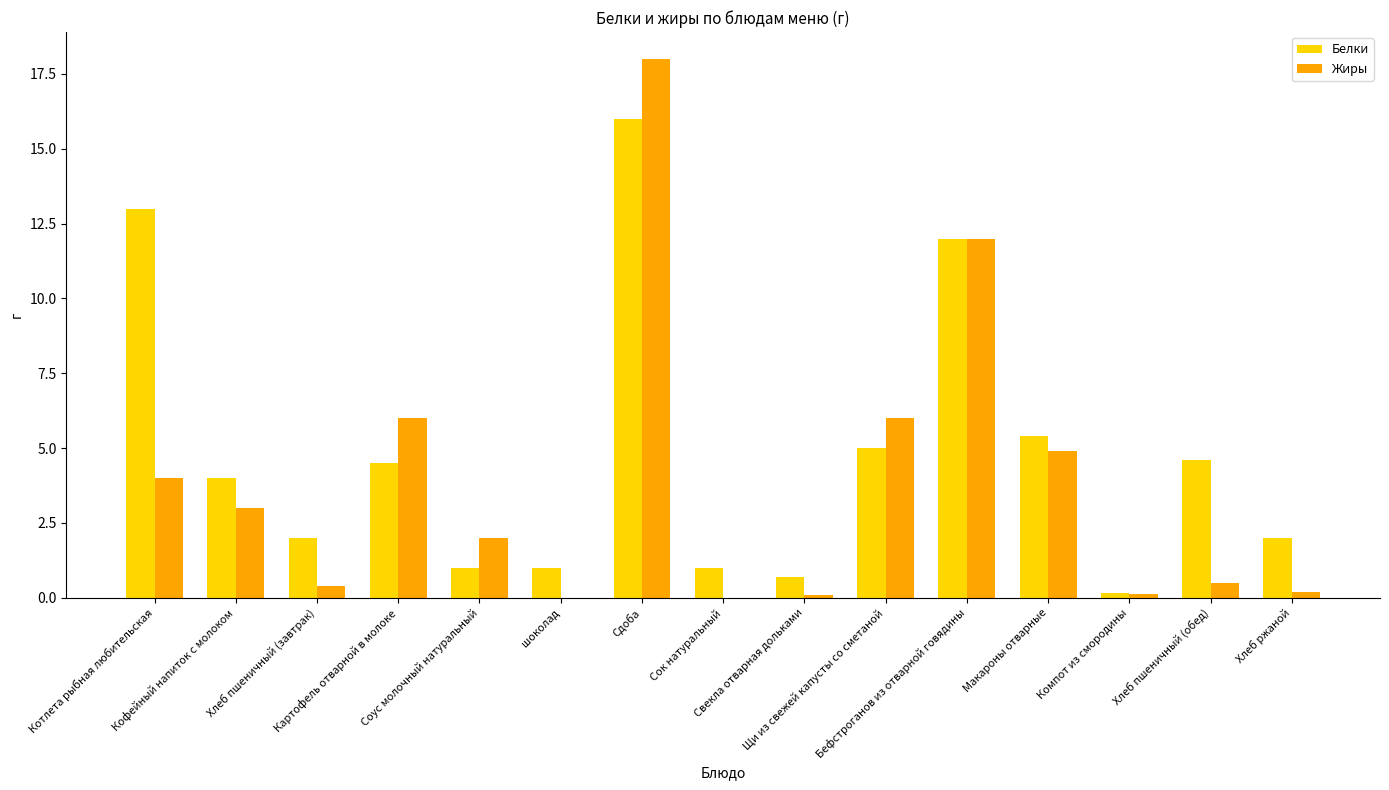

What is the sum of all Жиры values?

57.2